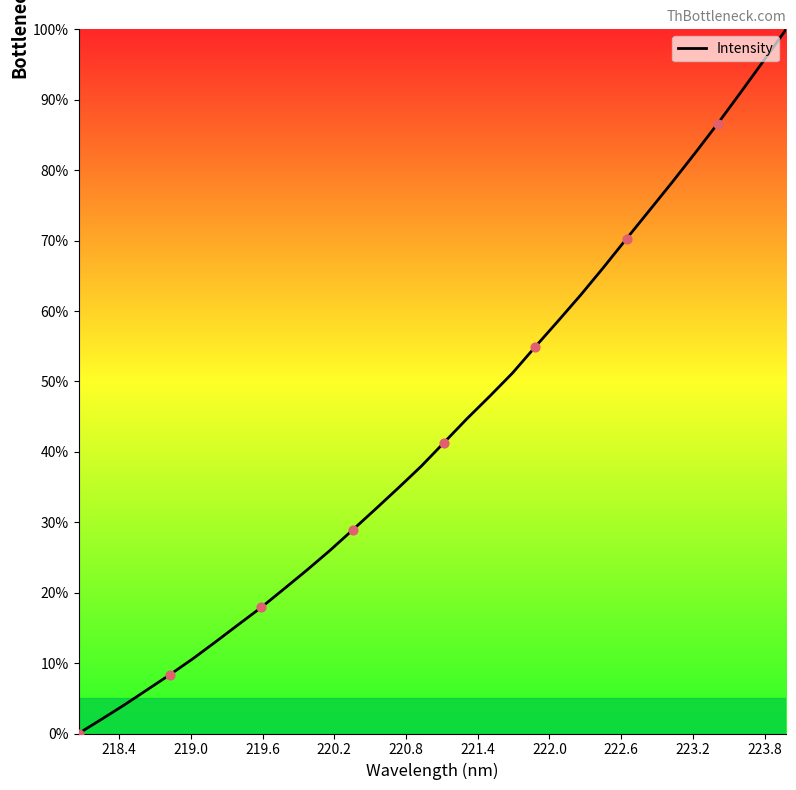

What is the maximum value shown in the chart?

100.0